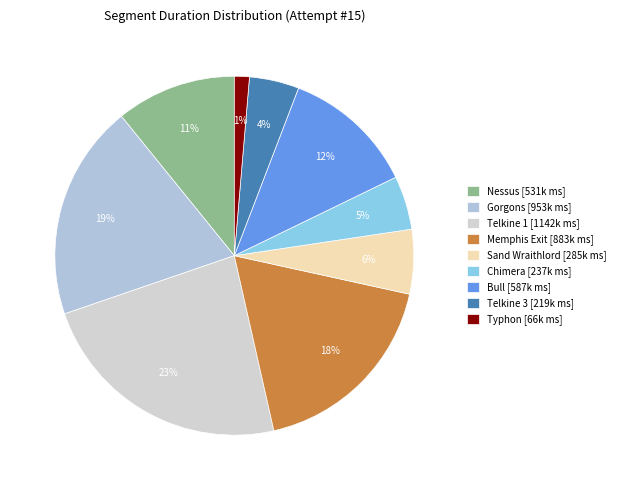

Is the sum of Chimera and Telkine 3 greater than half?

No